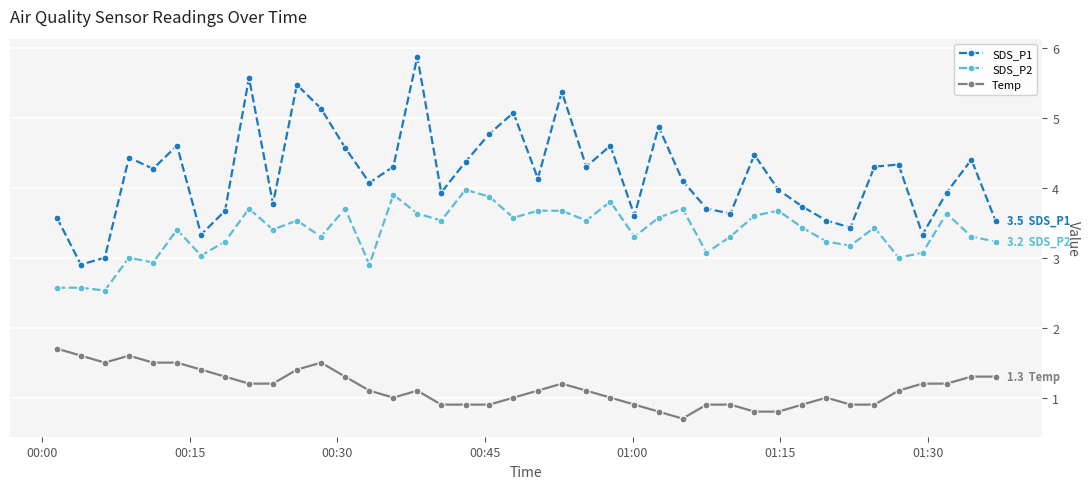

List the series in order of their peak value, lowest first.

Temp, SDS_P2, SDS_P1